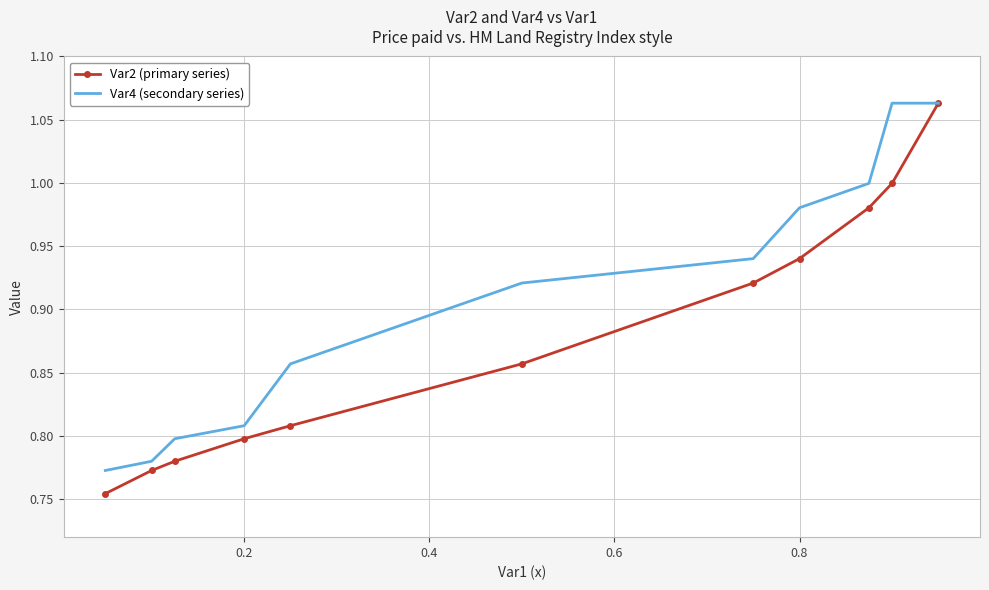

Which series has the largest total across all categories?

Var4 (secondary series)